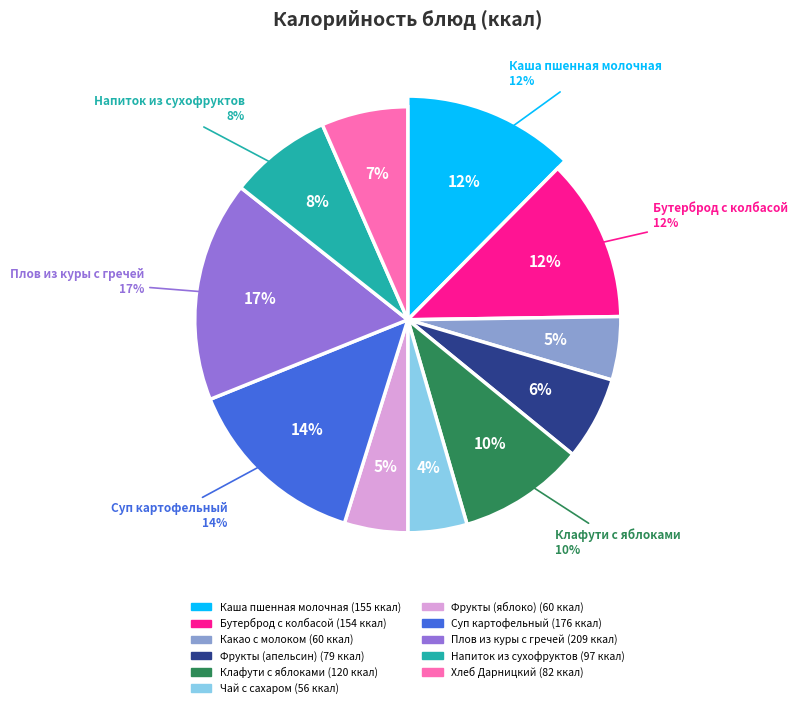

To the nearest percent, what portion does Каша пшенная молочная represent?

12%